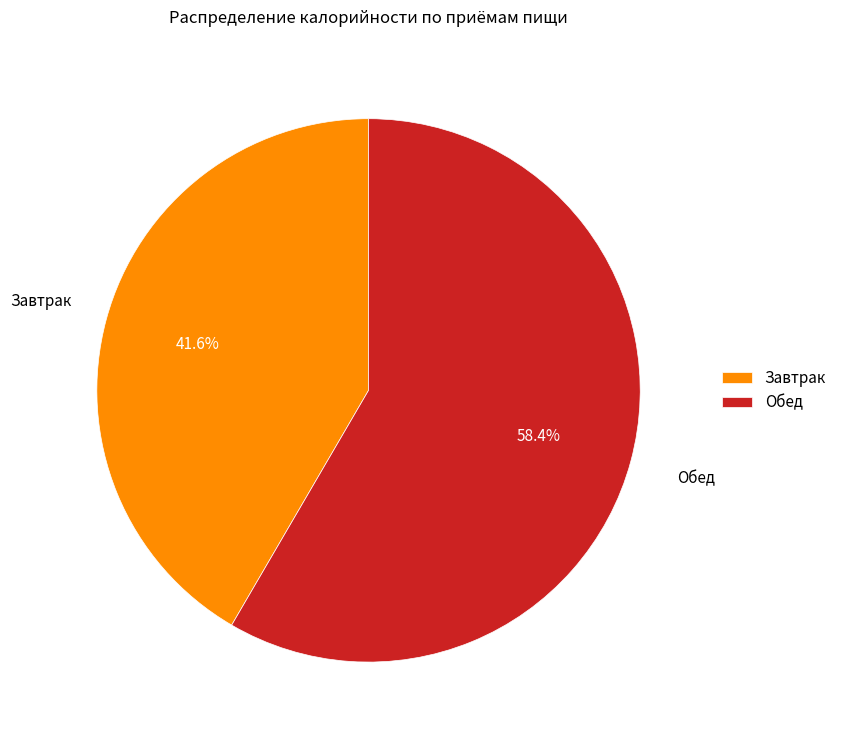

Is it true that Завтрак is 42% of the pie?

True